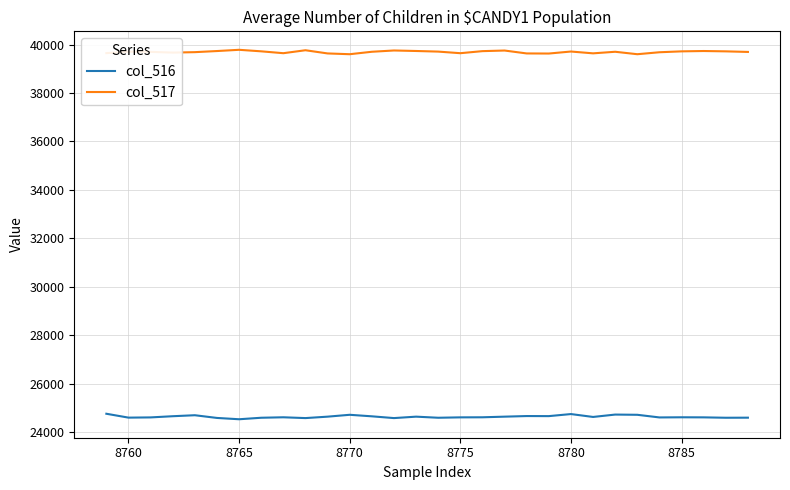

What is the minimum value for col_516?

24529